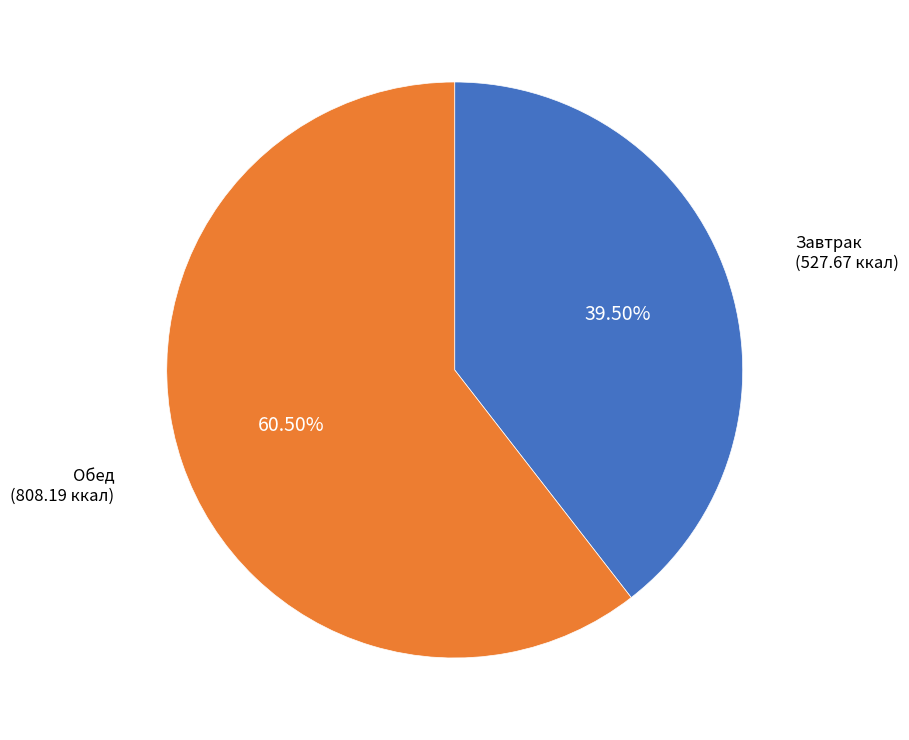

Is there a majority slice in this chart?

Yes